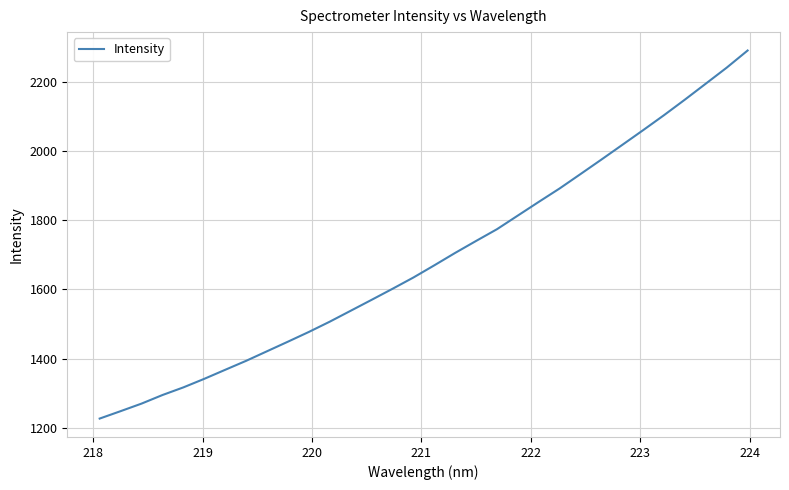

How many series are shown in this chart?

1